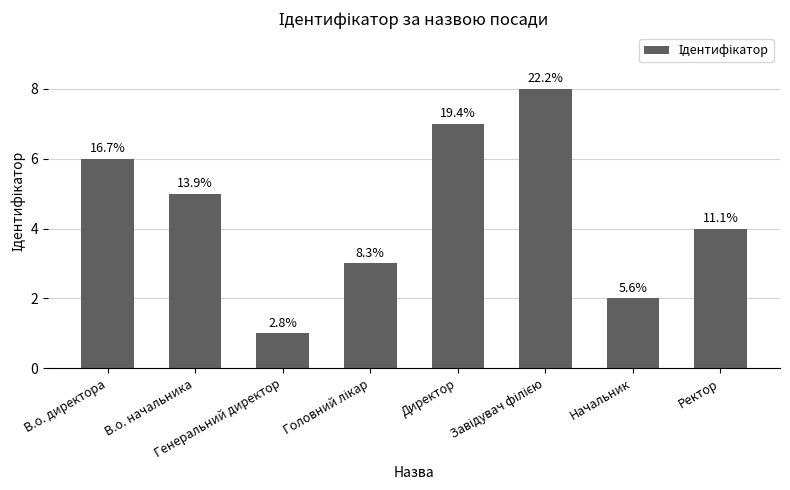

What is the sum of the values at Ректор and Генеральний директор?

5